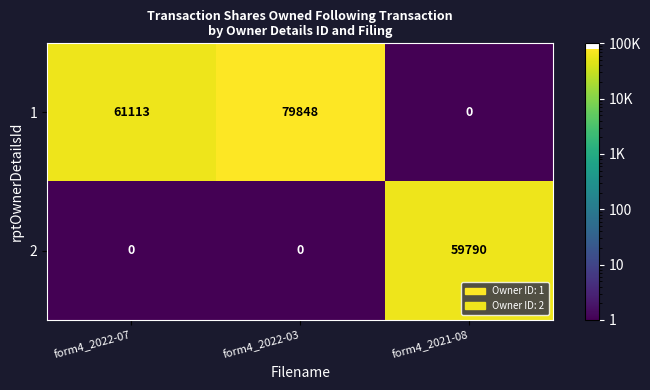

Is the value of 2 at form4_2022-03 greater than the value of 1 at form4_2022-03?

No